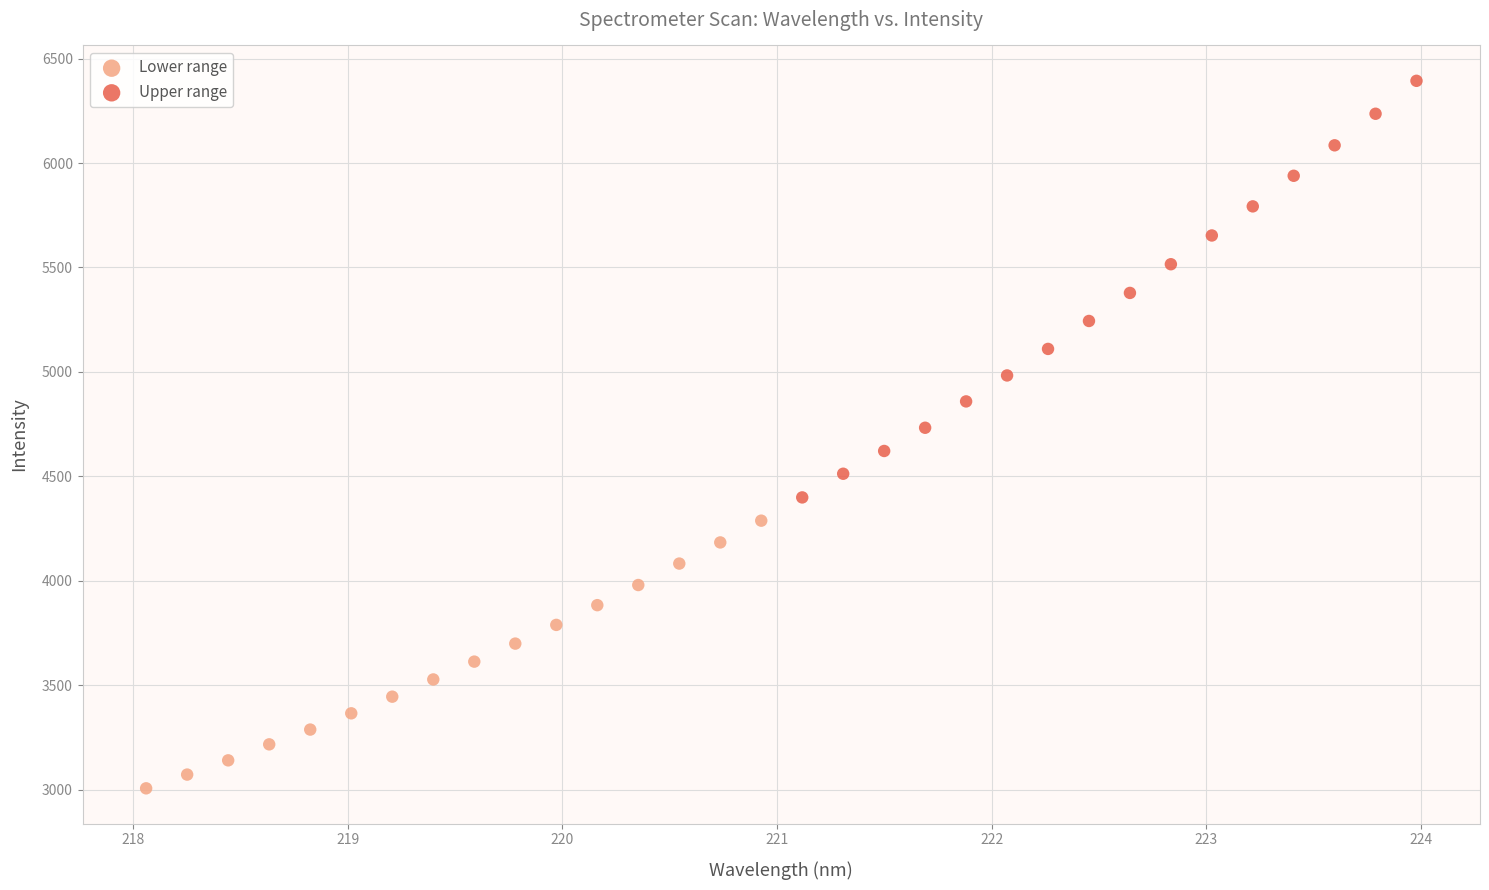

Which series has the largest Y range (max minus min)?

Upper range